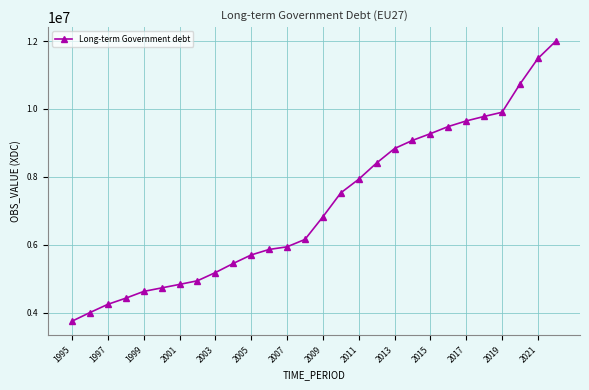

How many lines are shown in the chart?

1